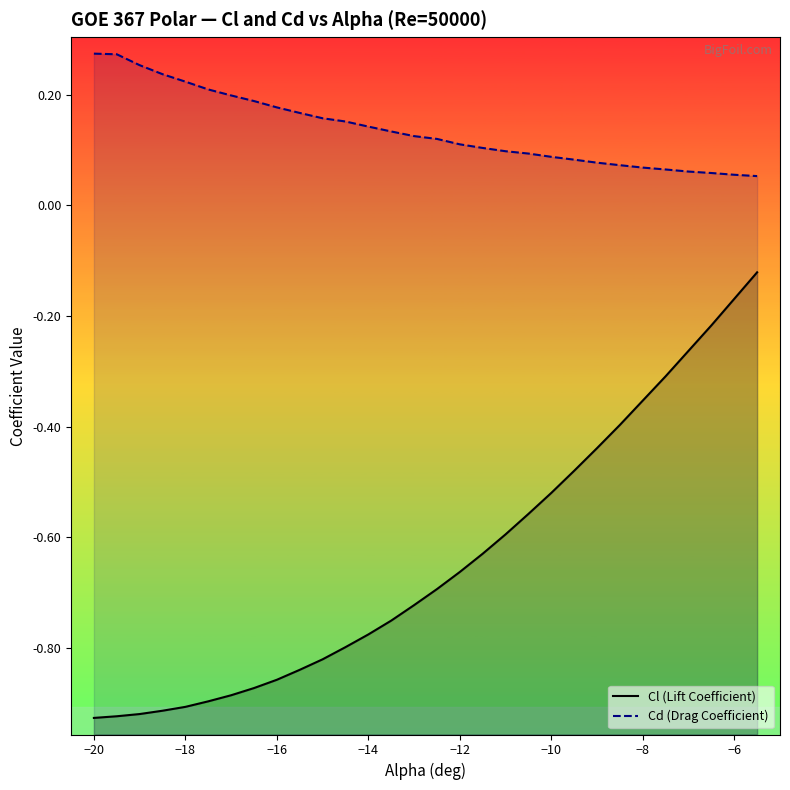

True or false: Cl (Lift Coefficient) and Cd (Drag Coefficient) intersect in this chart.

False